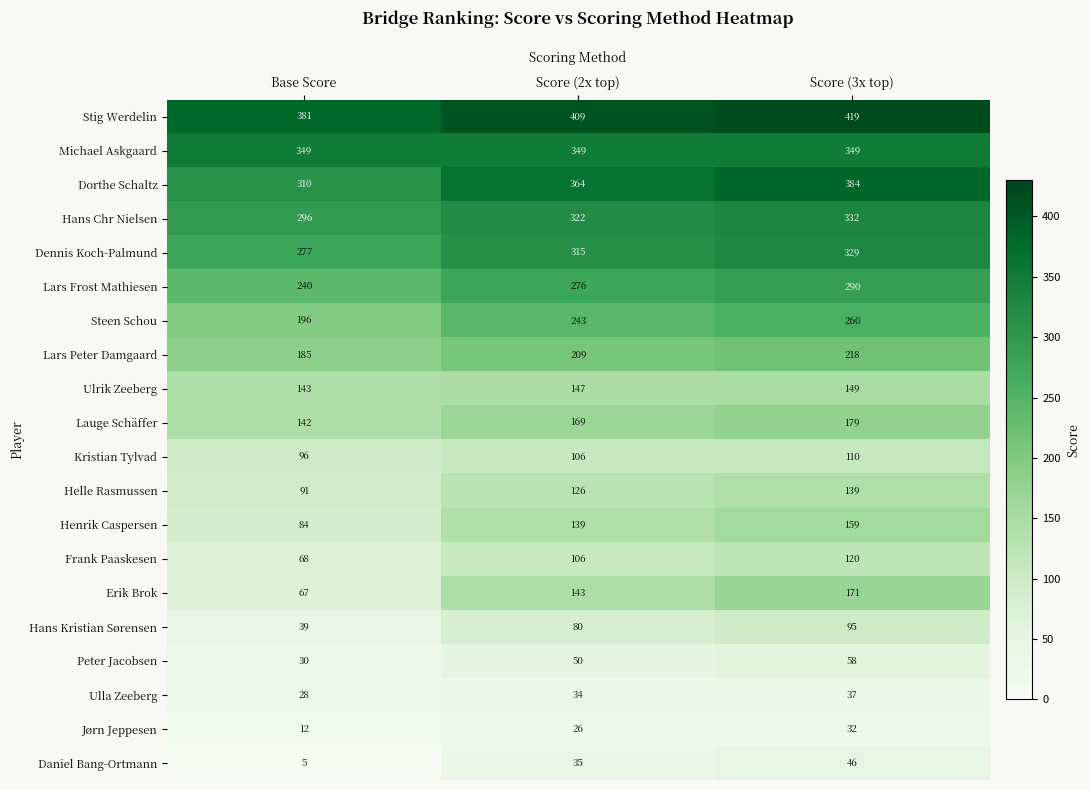

List the series in order of their peak value, highest first.

Stig Werdelin, Dorthe Schaltz, Michael Askgaard, Hans Chr Nielsen, Dennis Koch-Palmund, Lars Frost Mathiesen, Steen Schou, Lars Peter Damgaard, Lauge Schäffer, Erik Brok, Henrik Caspersen, Ulrik Zeeberg, Helle Rasmussen, Frank Paaskesen, Kristian Tylvad, Hans Kristian Sørensen, Peter Jacobsen, Daniel Bang-Ortmann, Ulla Zeeberg, Jørn Jeppesen